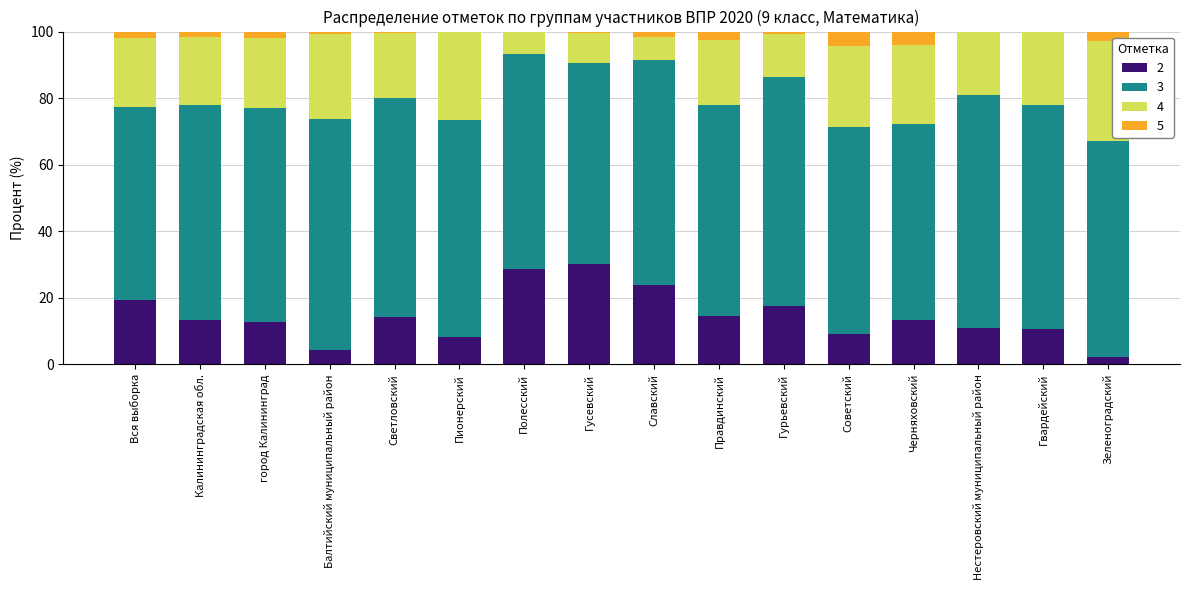

What is the total value across all series at Правдинский?

100.0